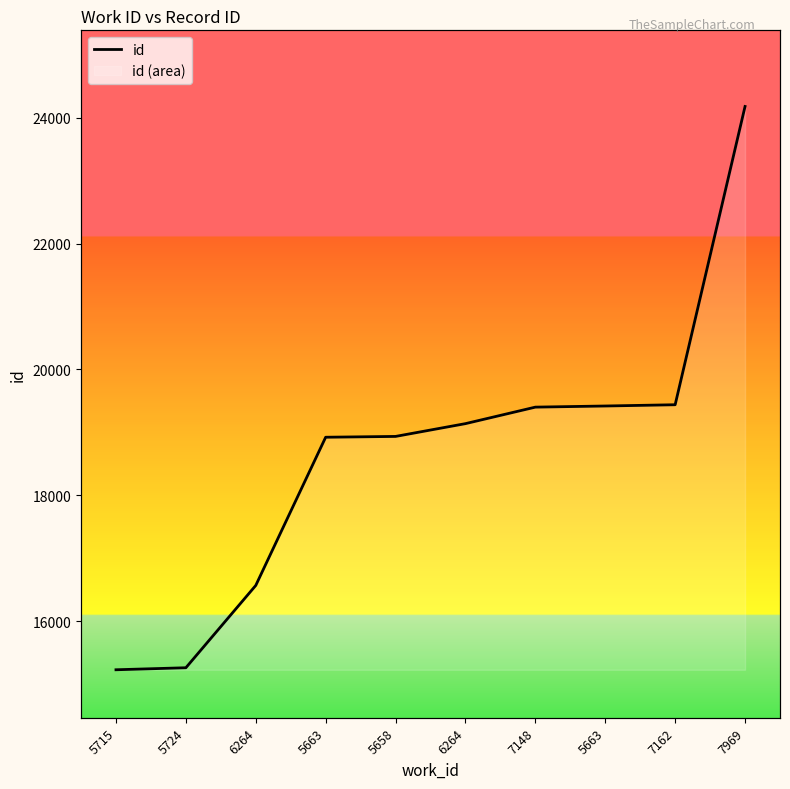

List the labels in order of value, smallest first.

5715, 5724, 6264, 5663, 5658, 6264, 7148, 5663, 7162, 7969